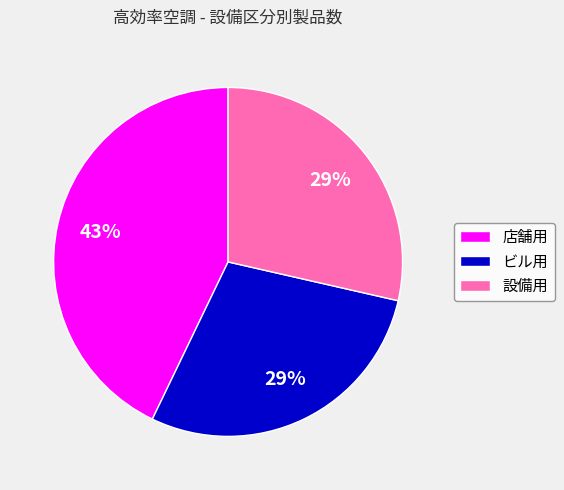

What is the ratio of the value at ビル用 to the value at 設備用?

1.0